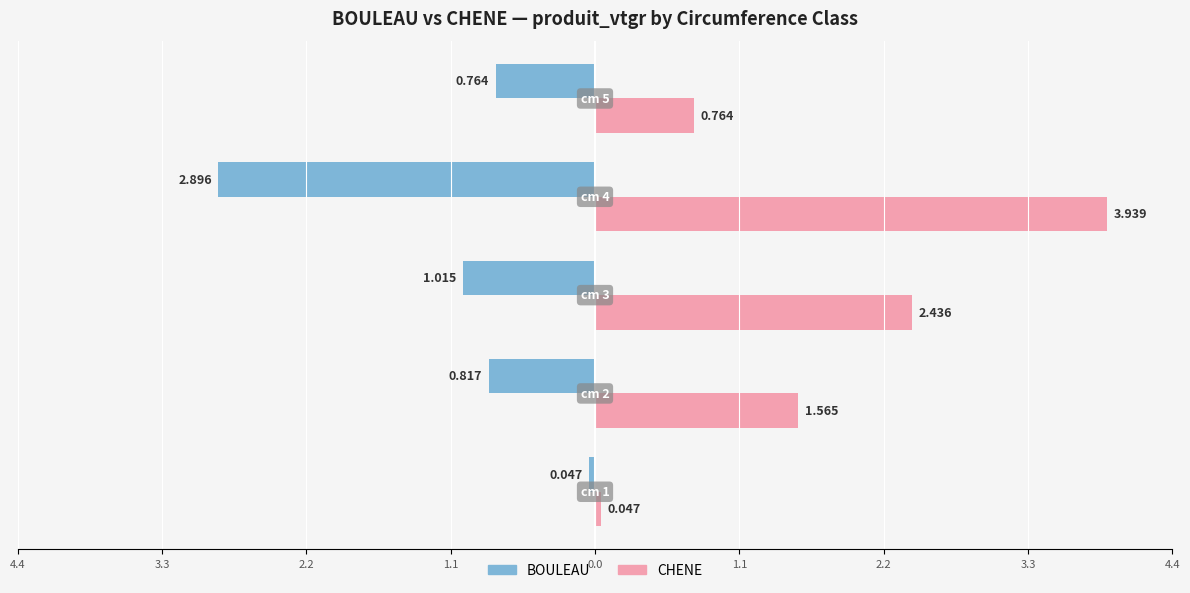

What are all the series names shown in the legend?

BOULEAU, CHENE